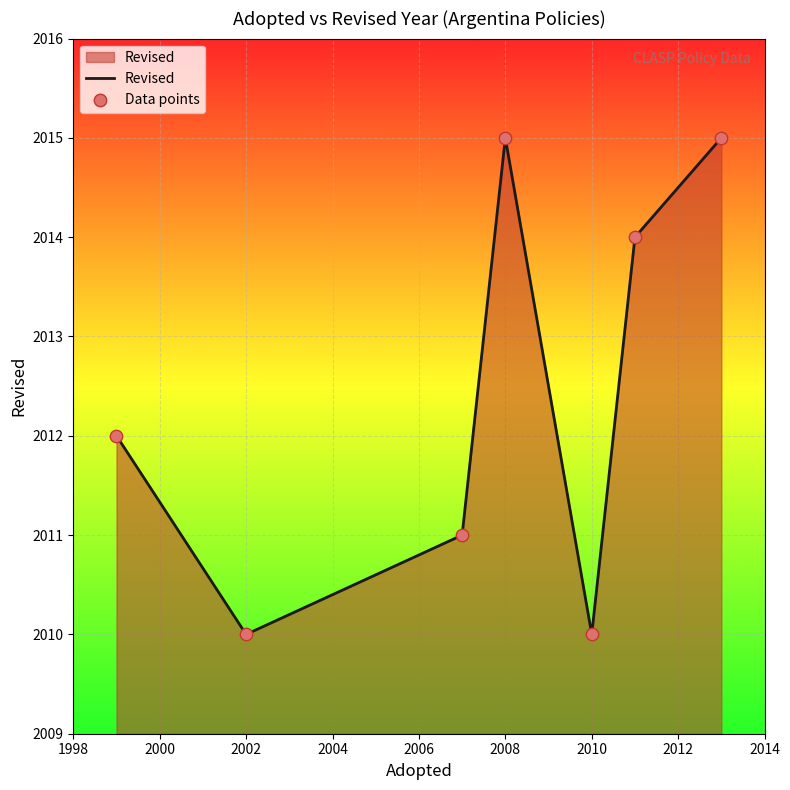

What is the difference between the maximum and minimum values?

5